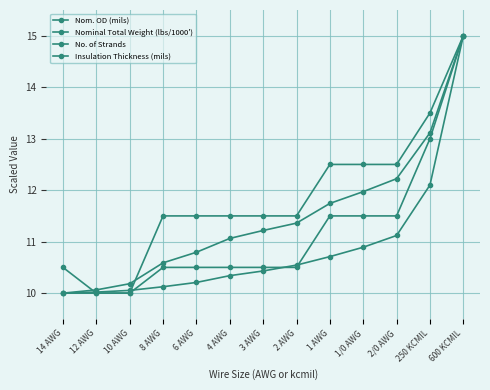

How many intersections are there between No. of Strands and Insulation Thickness (mils)?

1